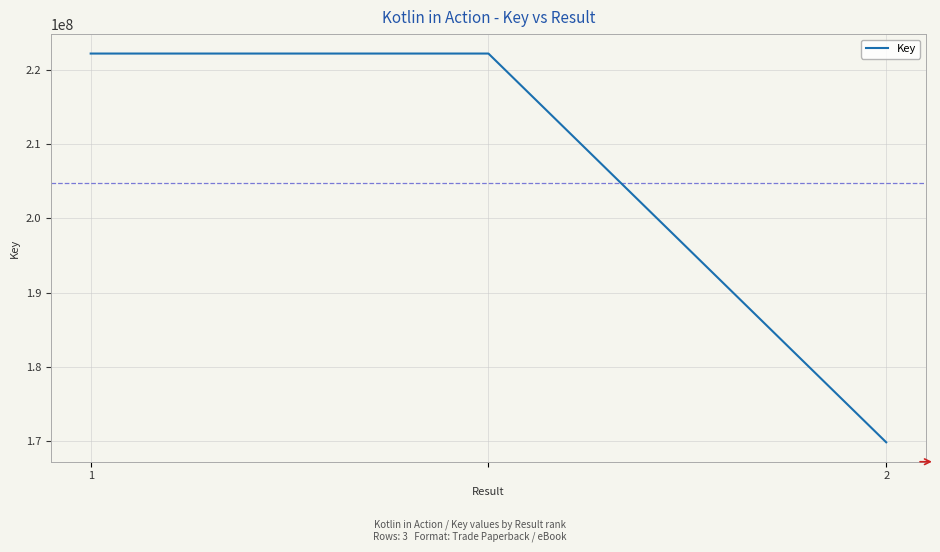

What is the difference between the maximum and minimum values?

52404138